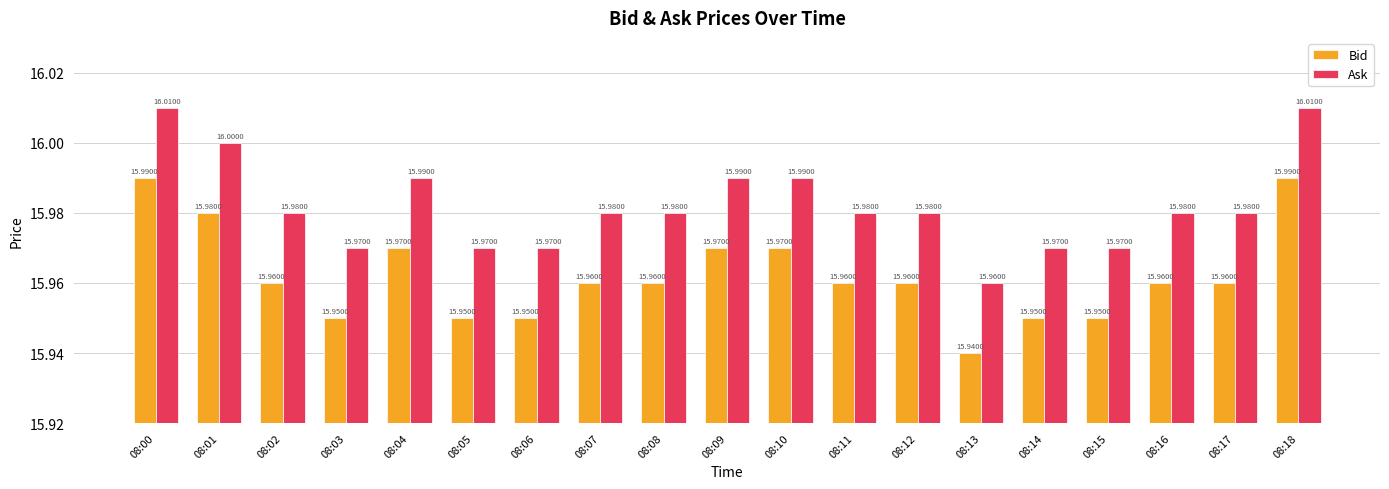

Is the value of Bid at 08:03 greater than the value of Ask at 08:09?

No